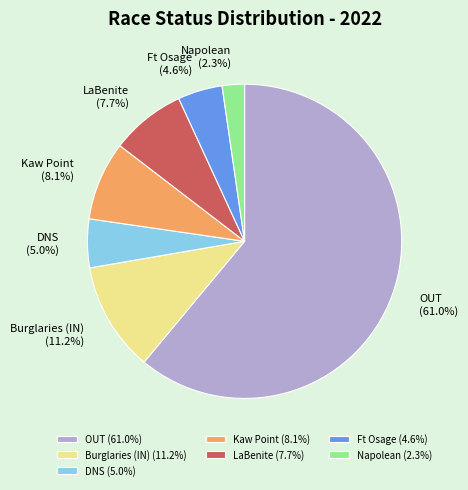

Approximately how many times larger is the value at LaBenite compared to Burglaries (IN)?

0.7